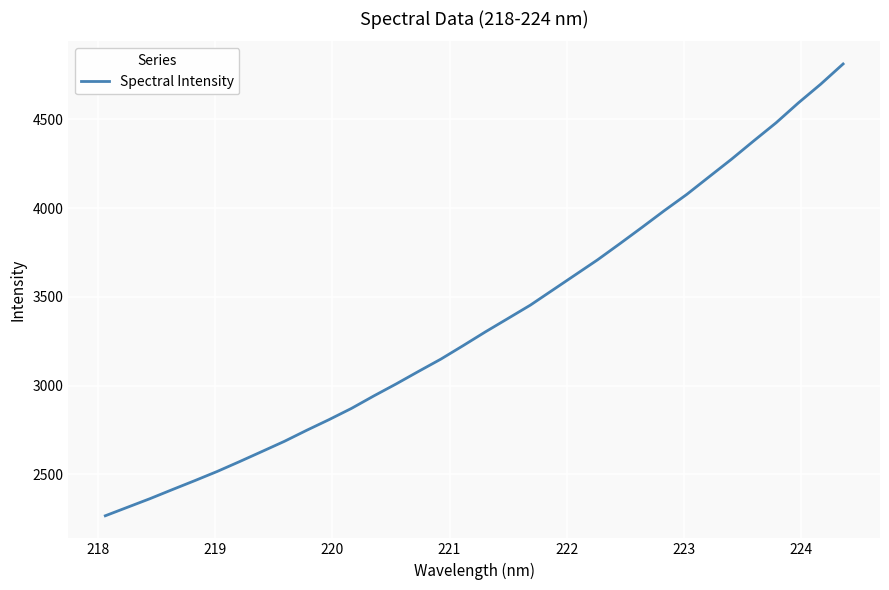

What is the minimum value shown in the chart?

2267.2